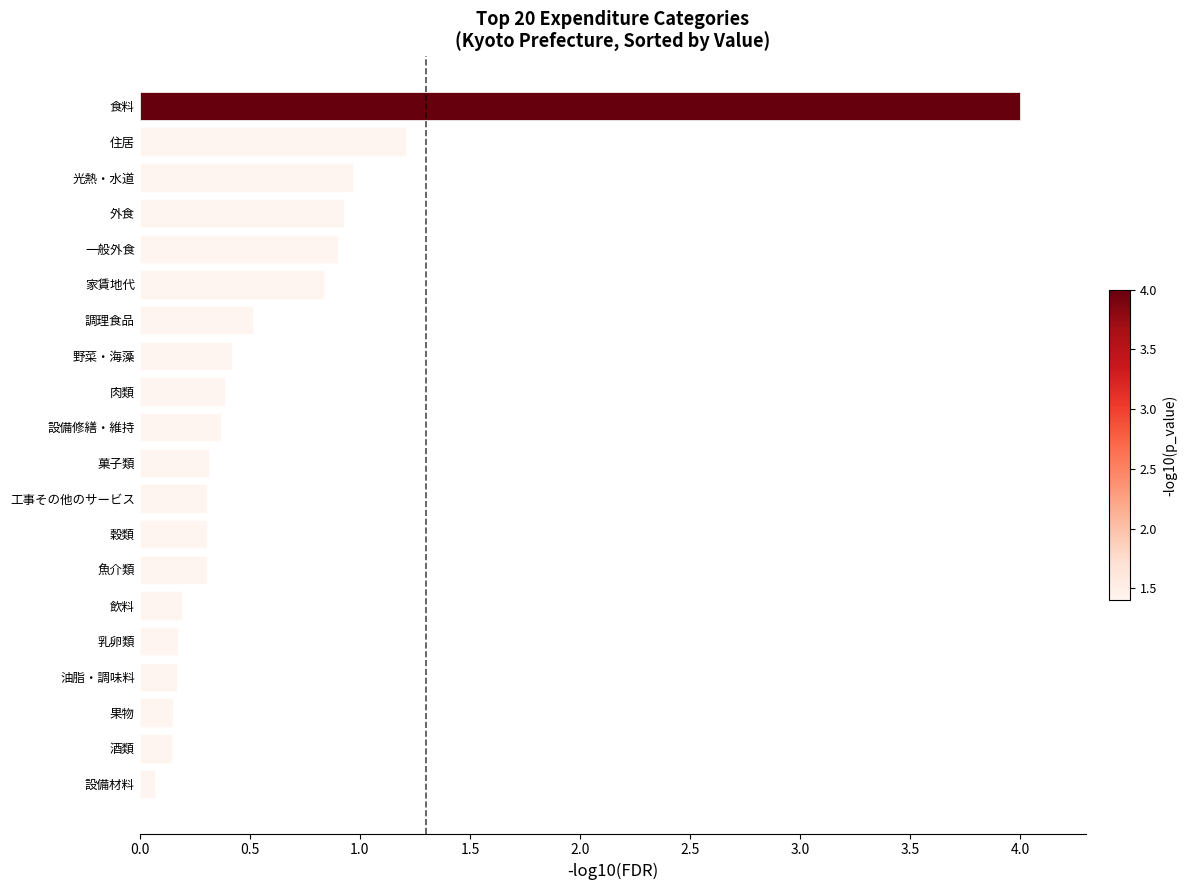

True or false: the data shows 0.2 at 飲料.

True